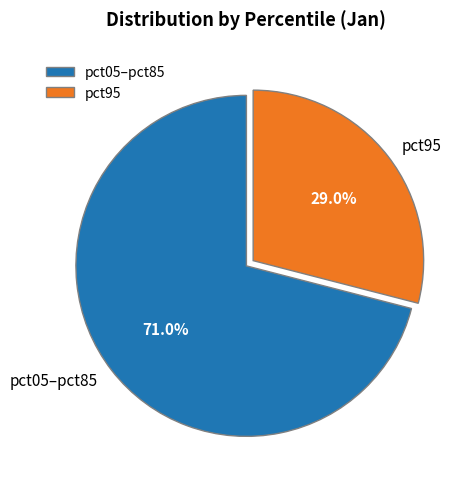

Rank the categories by value from highest to lowest.

pct05–pct85, pct95